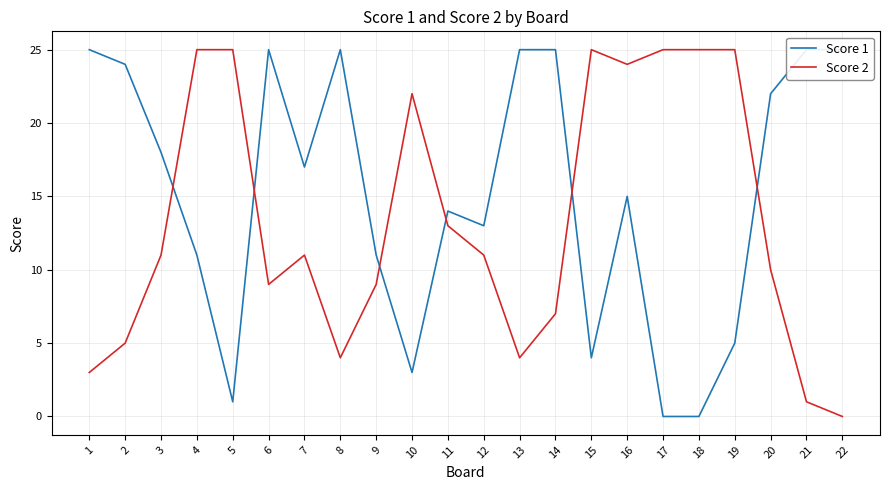

What are all the series names shown in the legend?

Score 1, Score 2